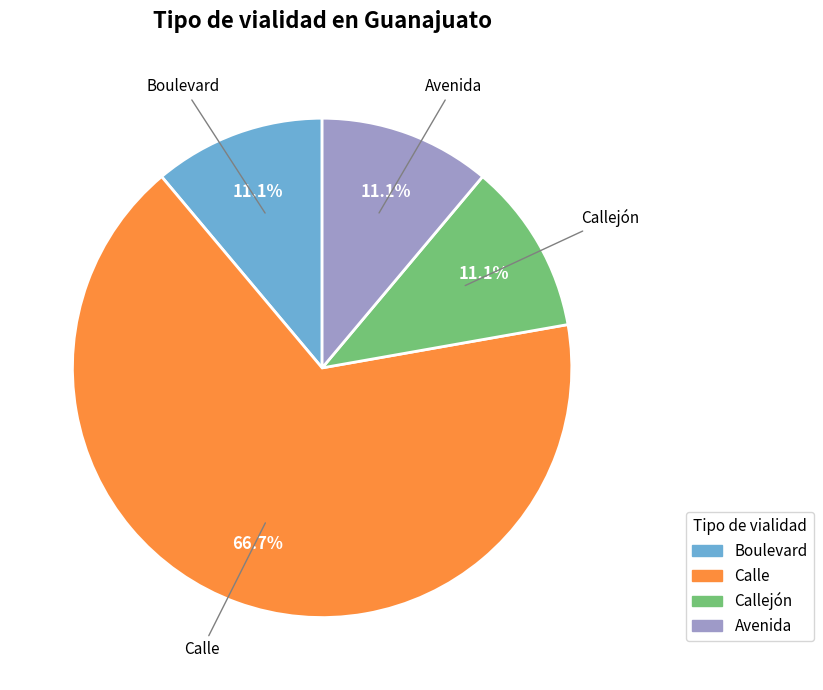

Is there any slice that represents more than half of the pie?

Yes